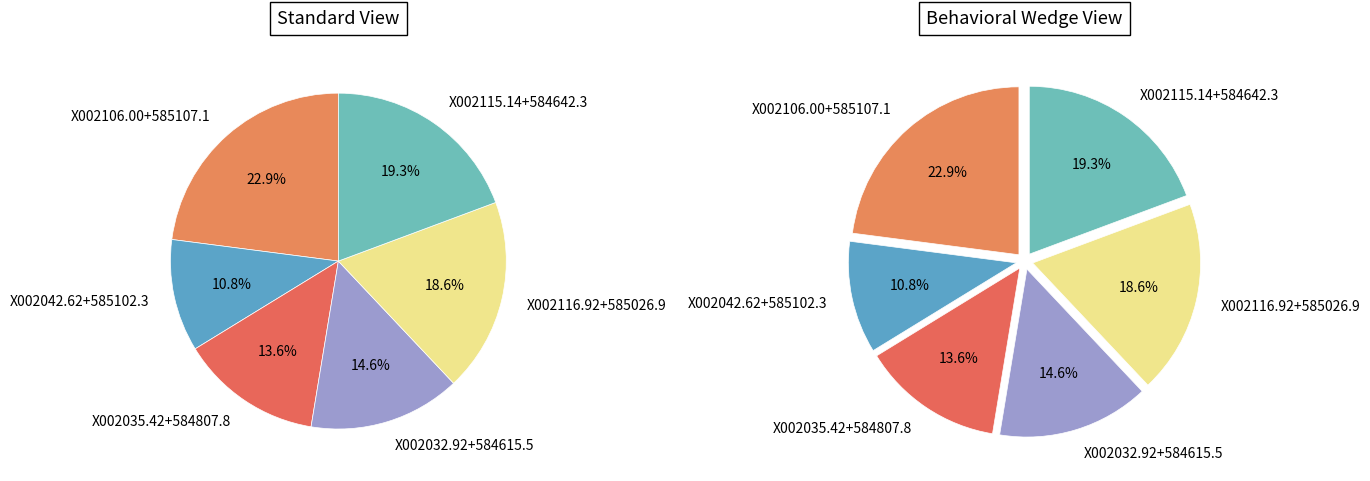

What percentage is the X002116.92+585026.9 slice, to the nearest percent?

19%